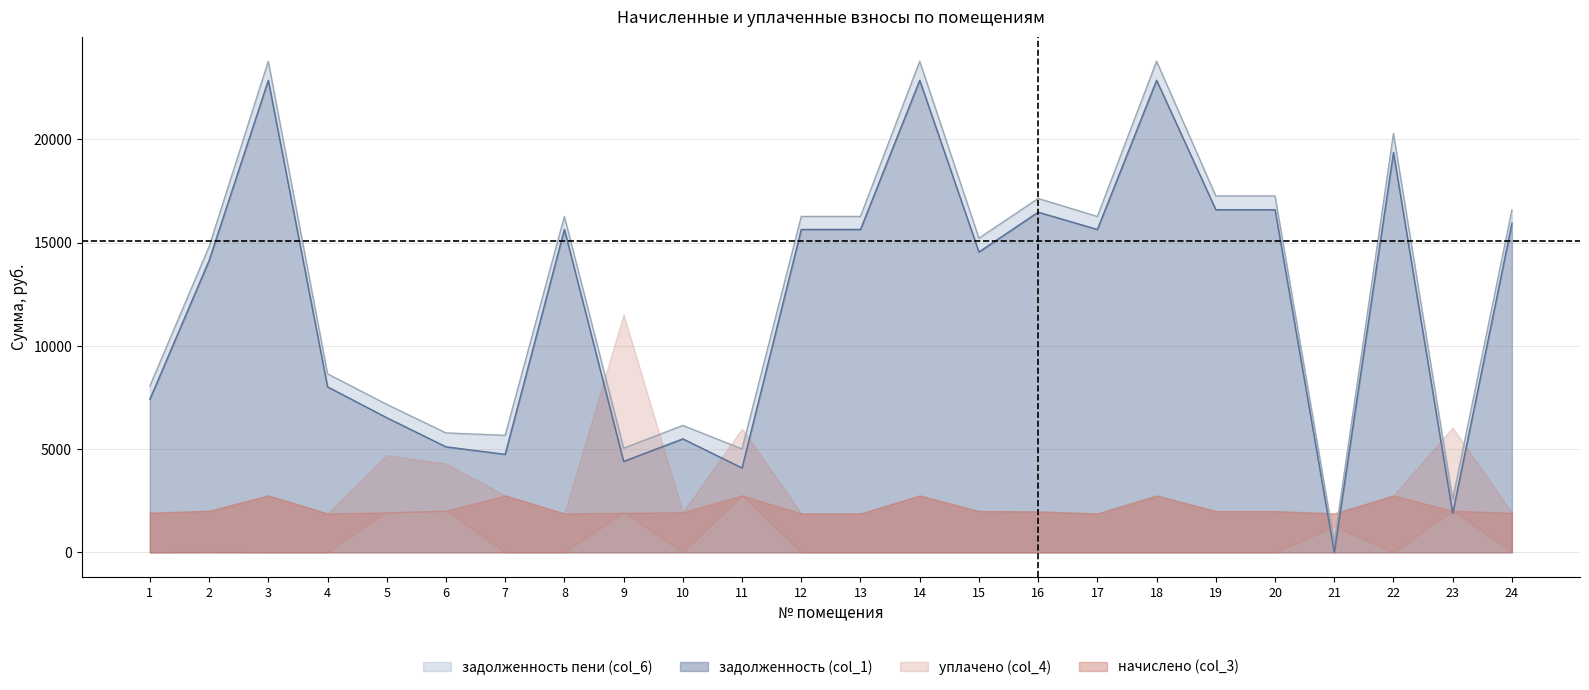

Which category has the highest value in the задолженность (col_1) series?

3